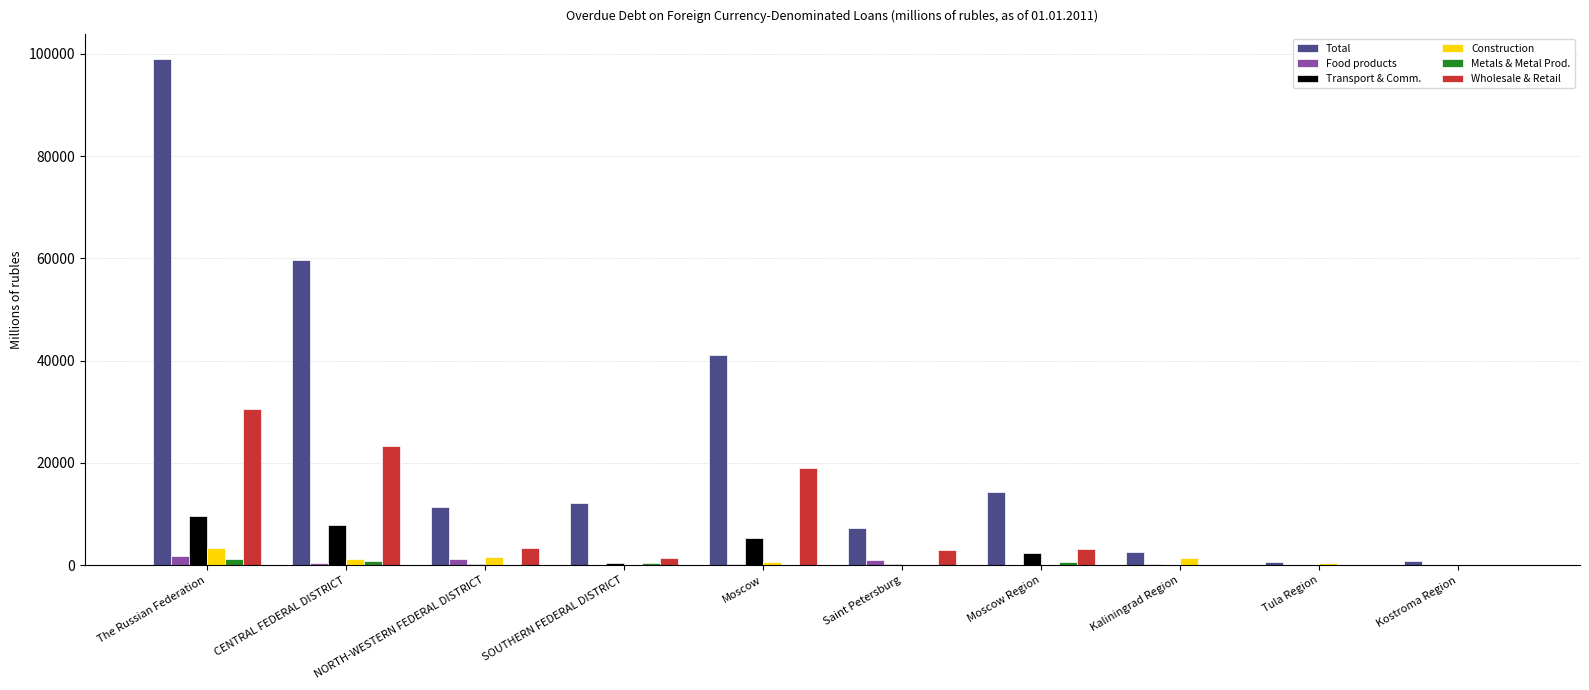

How many data points does each series have?

10